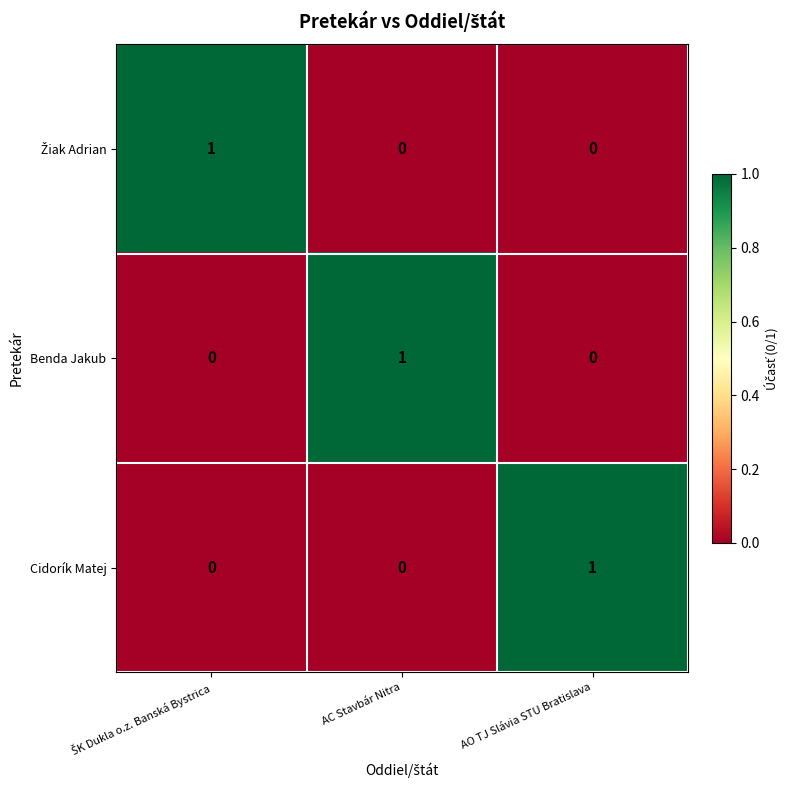

At how many categories does at least one series exceed 0?

3